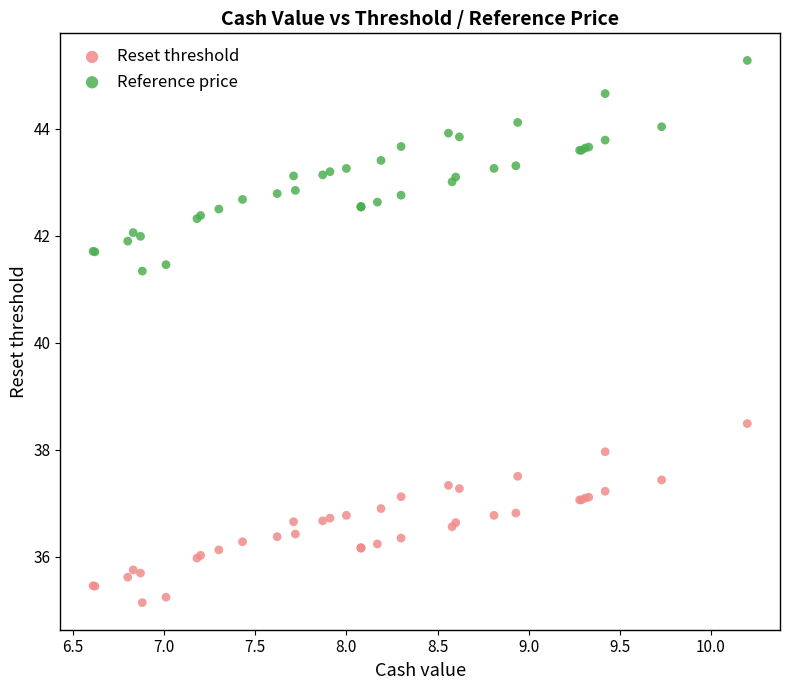

Which series has the widest spread of Y values?

Reference price